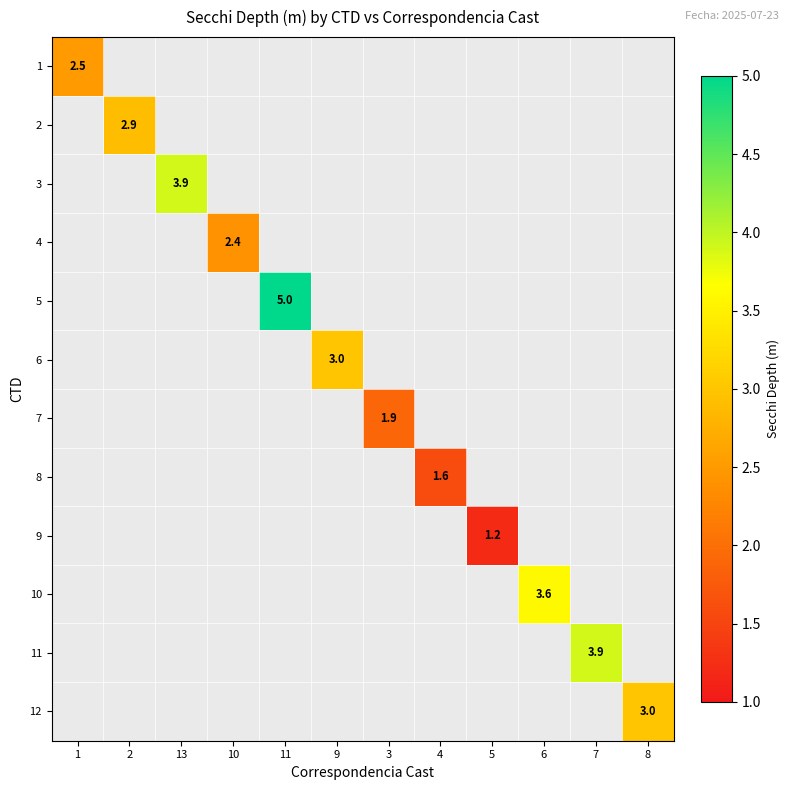

How many categories are shown in the chart?

12